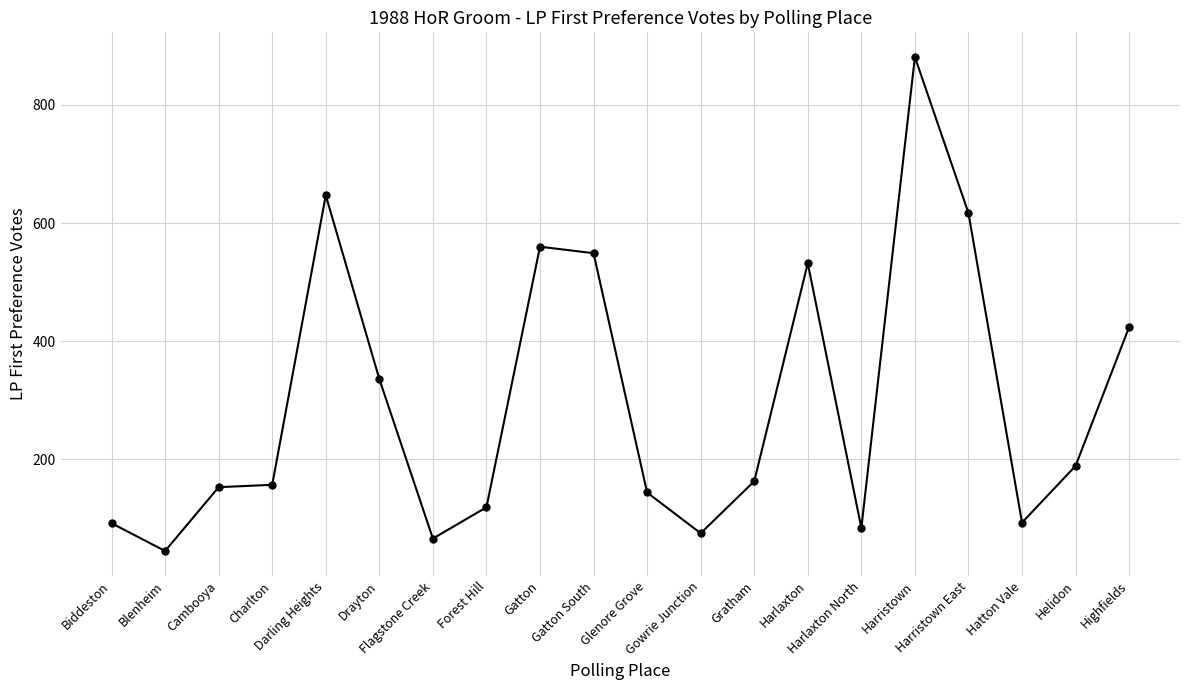

Does the chart have visible grid lines?

Yes